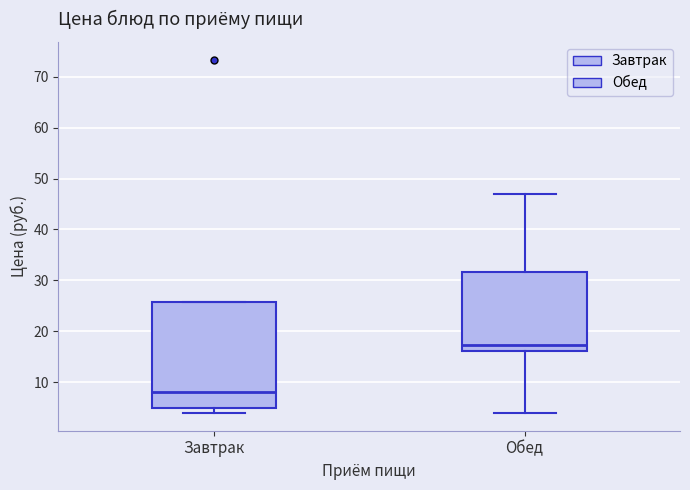

Which box's median line is the highest?

Обед